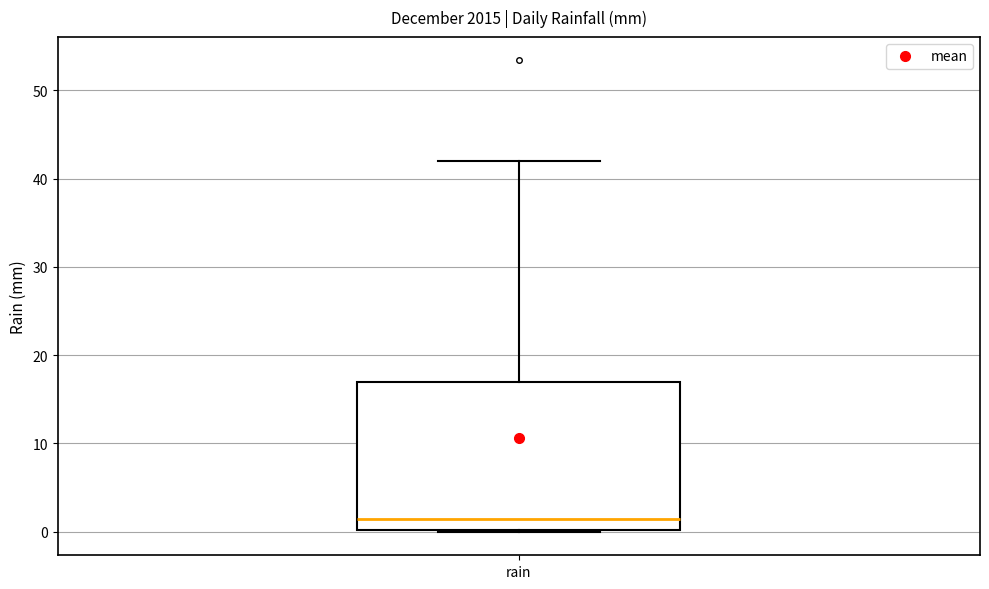

Read this box plot against the y-axis: the position of the median line, the range covered by the box, and the ends of both whiskers. The values are not printed on the chart, so give them approximately, as read against the axis.

median 1, box 0 to 17, whiskers 0 to 42